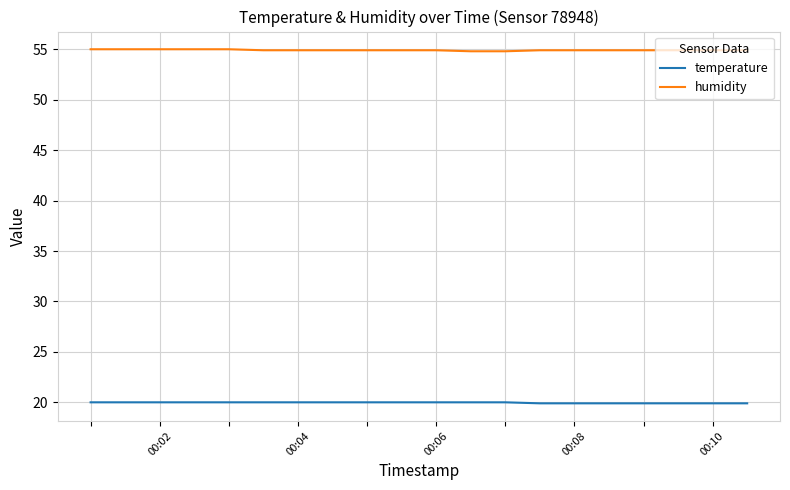

True or false: humidity and temperature intersect in this chart.

False